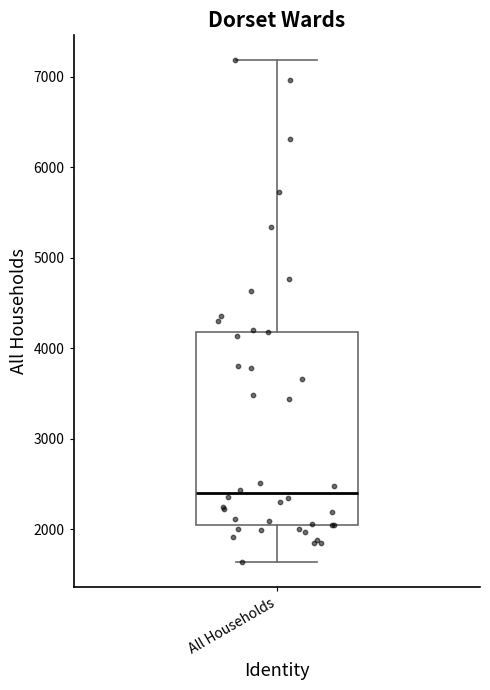

Where is the upper edge of the box for All Households on the y-axis? The values are not printed on the chart, so give them approximately, as read against the axis.

4200